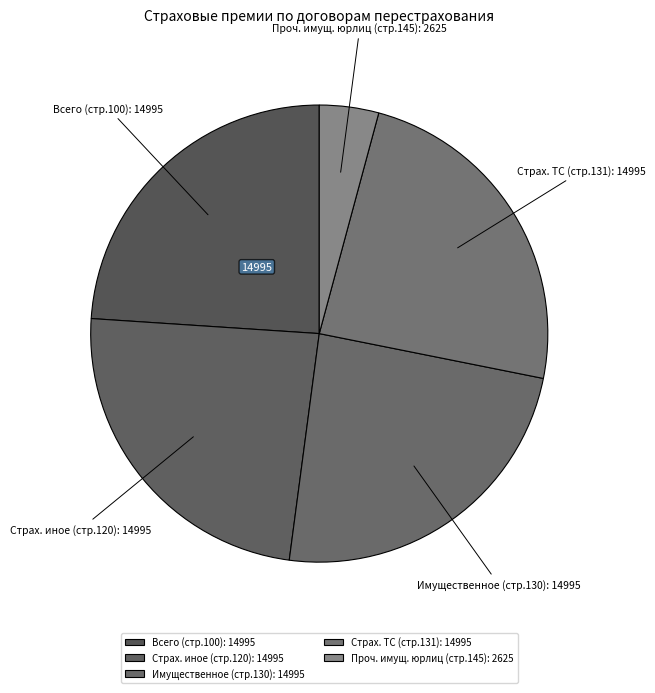

Is it true that Имущественное (стр.130): 14995 is 13% of the pie?

False